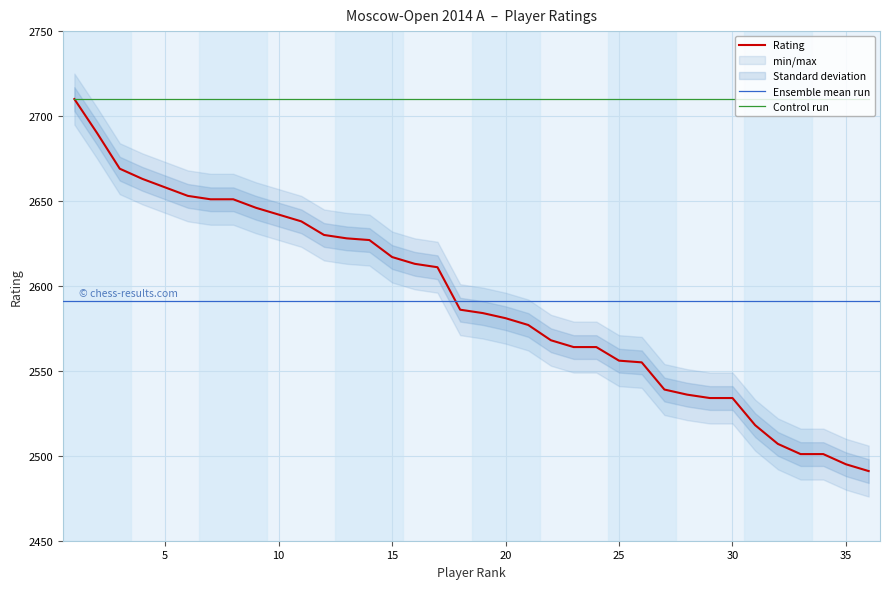

What is the difference between the values at 7 and 14?

24